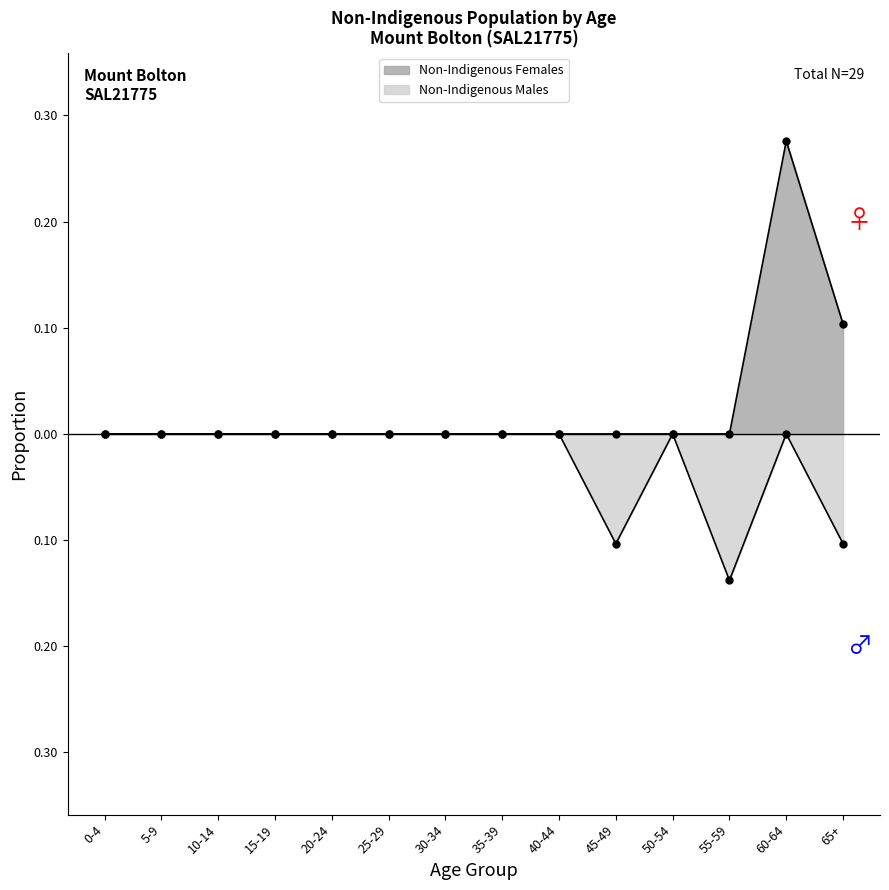

At which category does Non-Indigenous Males reach its first local valley?

45-49